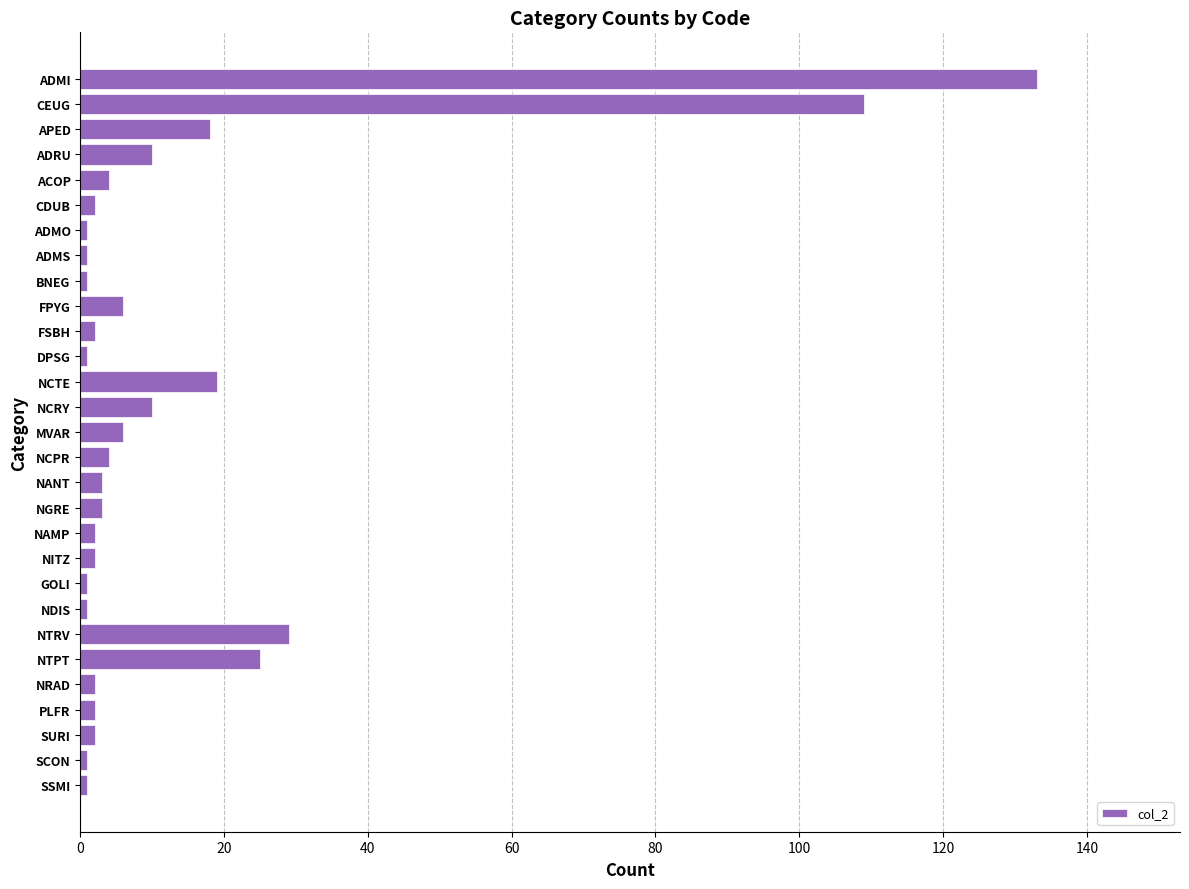

How many bars are there in total?

29